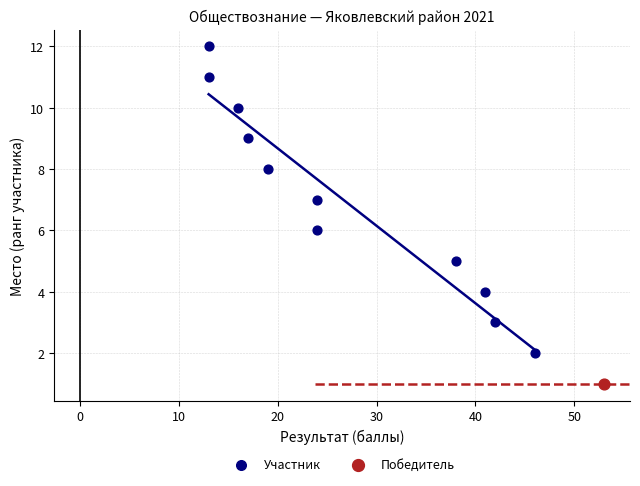

What are all the series names shown in the legend?

Участник, Победитель